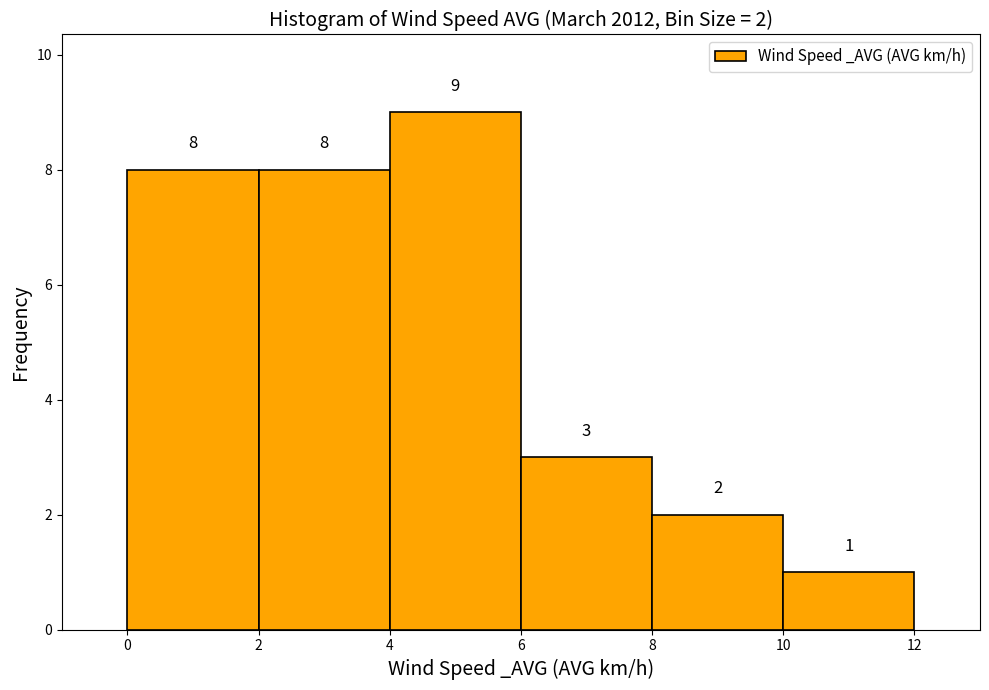

Which range on the x-axis has the tallest bar?

4 to 6